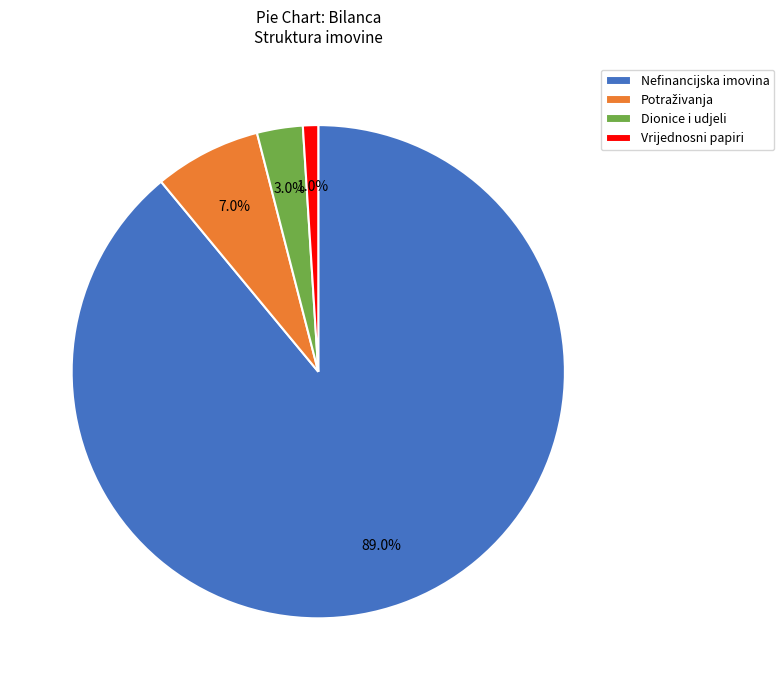

Which category has the biggest portion of the pie?

Nefinancijska imovina